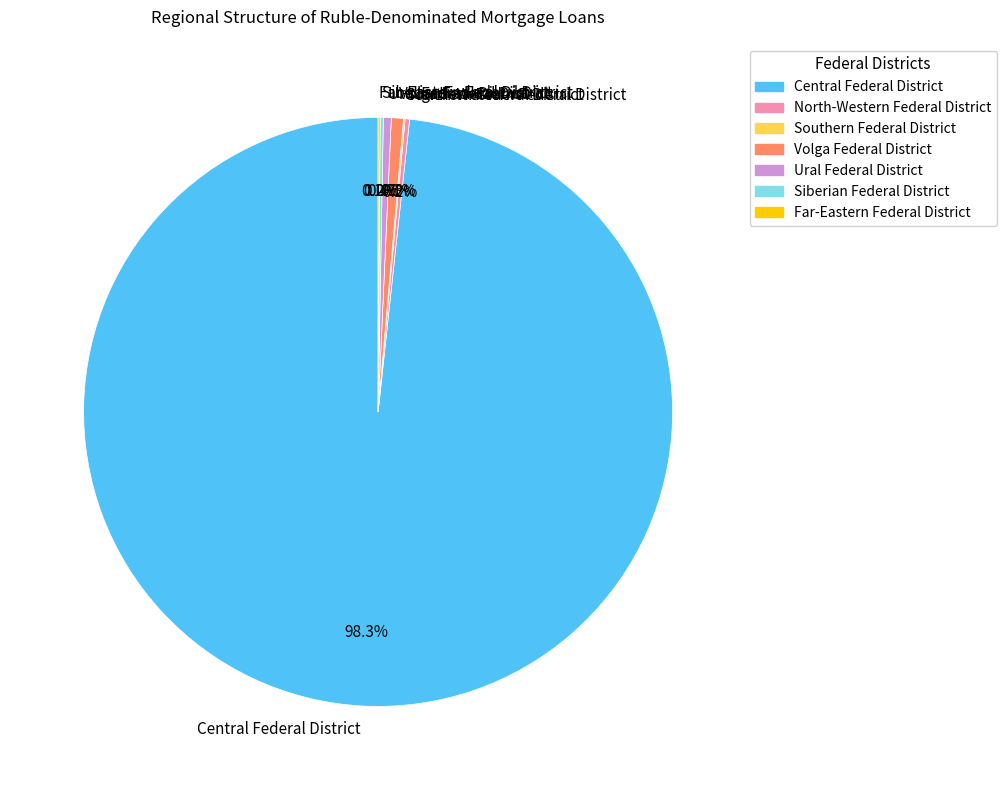

What portion of the pie excludes Central Federal District?

1.7%